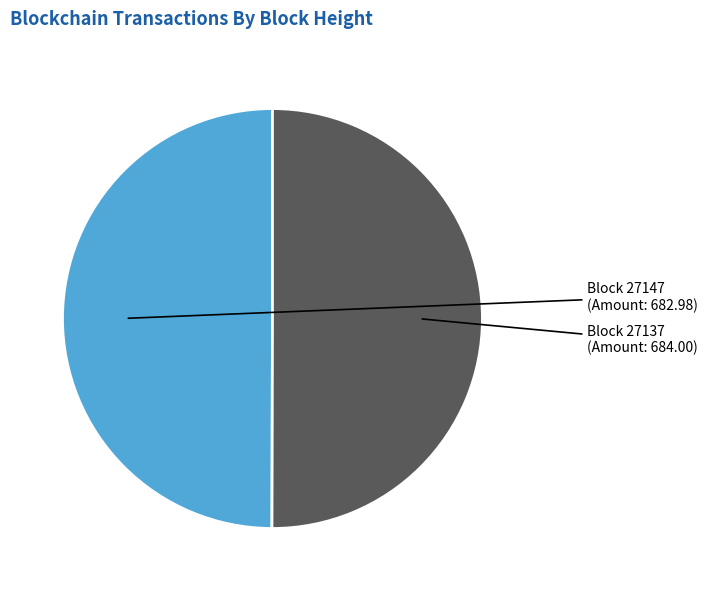

Which category has the biggest portion of the pie?

27137